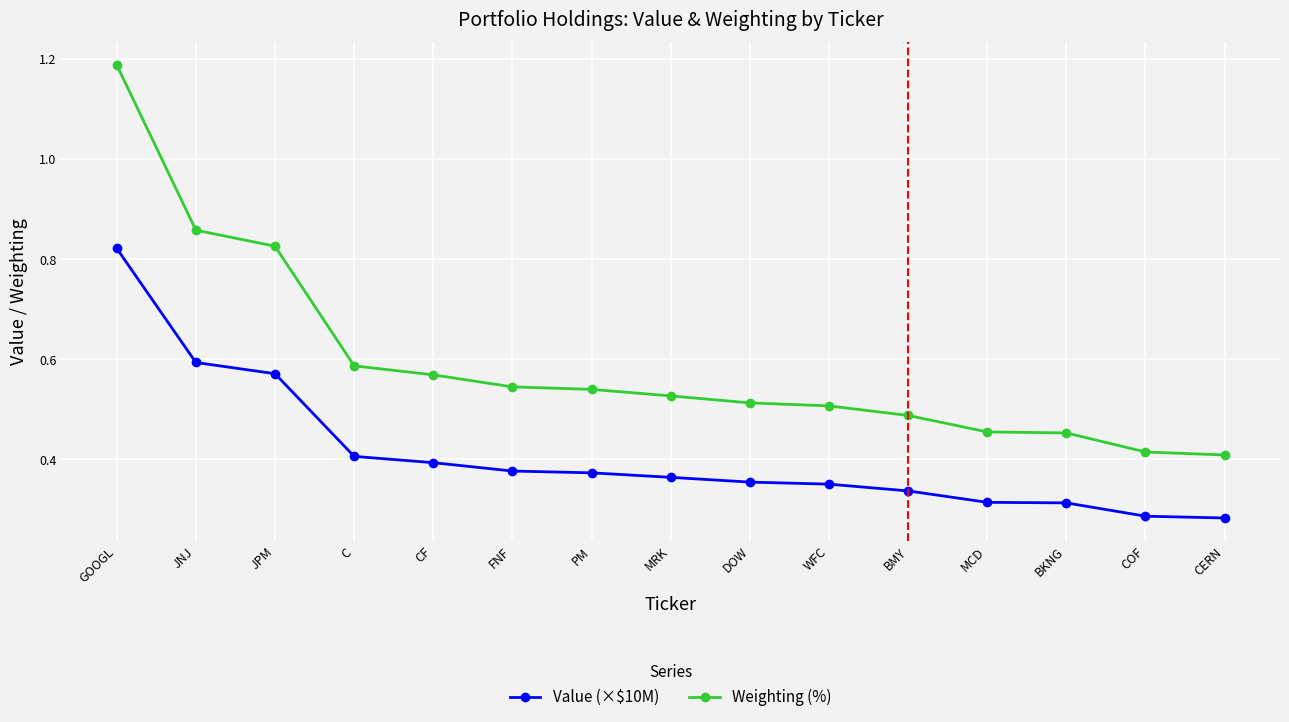

At MCD, list the series in order from largest to smallest.

Weighting (%), Value (×$10M)